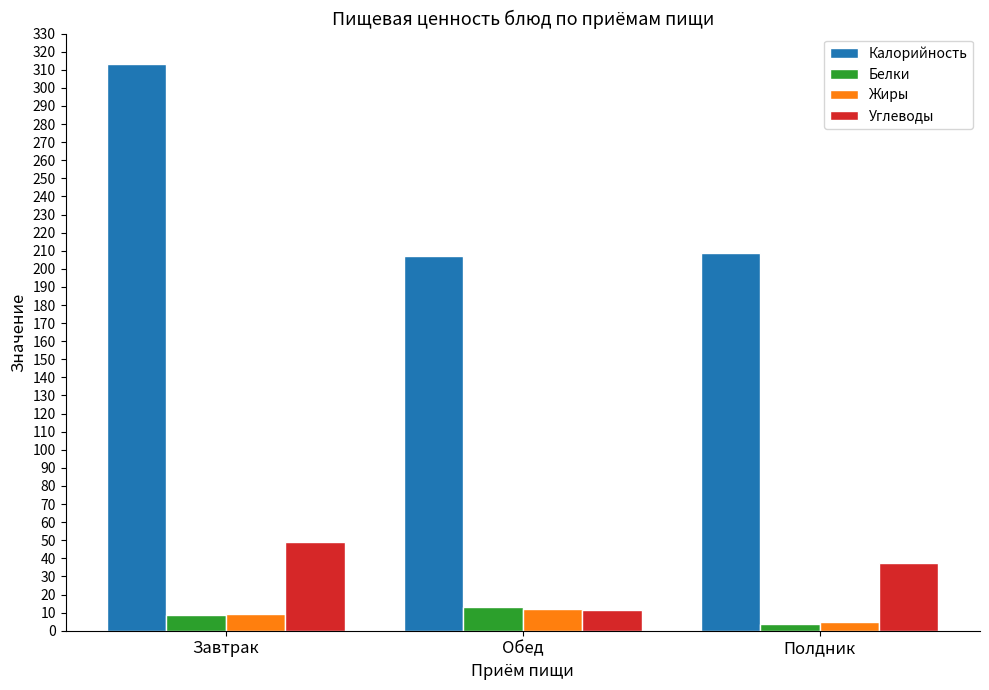

How many groups of bars are there?

3